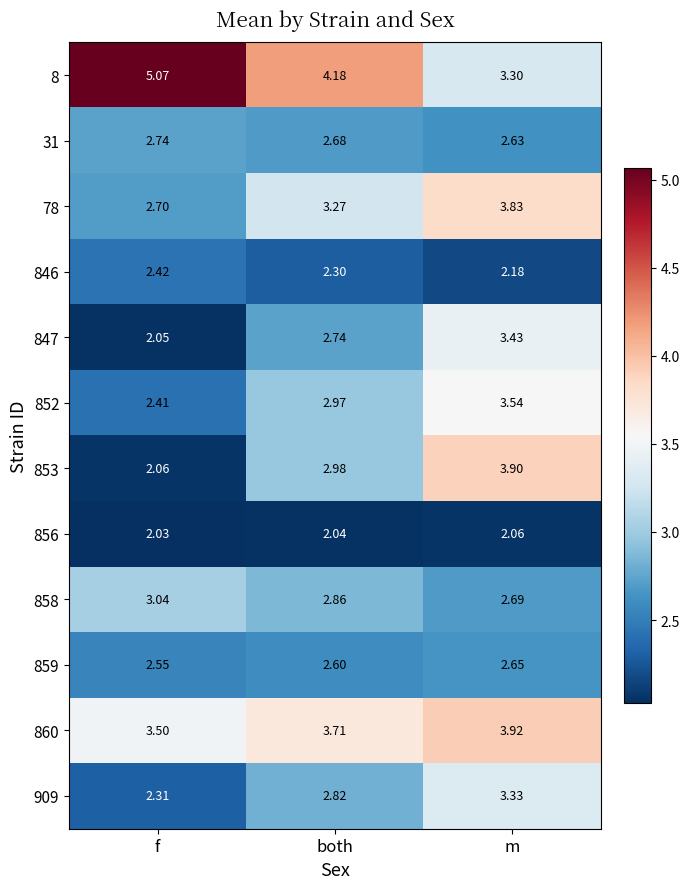

At how many categories does at least one series exceed 2?

3